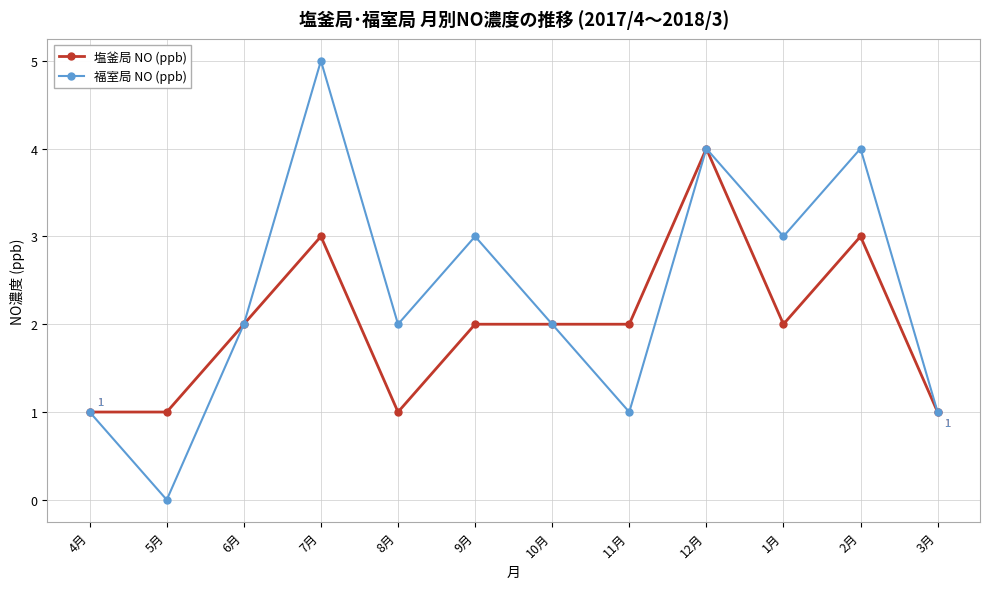

What is the total value across all series at 3月?

2